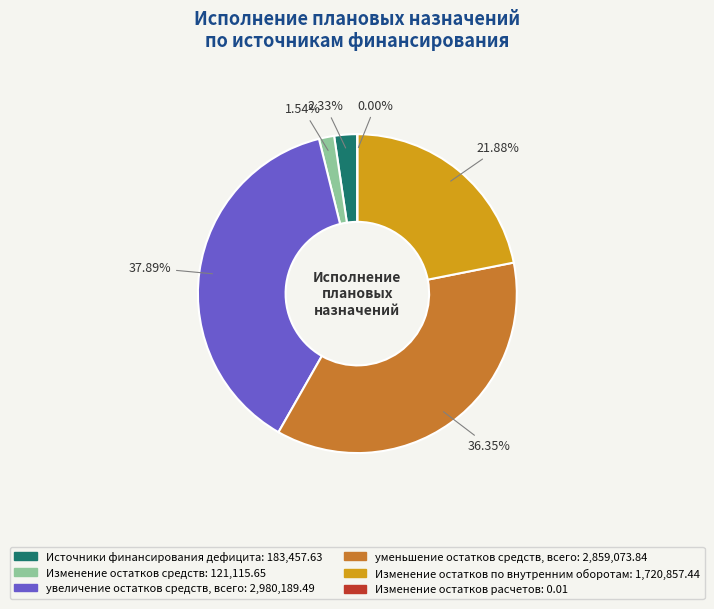

What is the smallest slice in the pie chart?

Изменение остатков расчетов